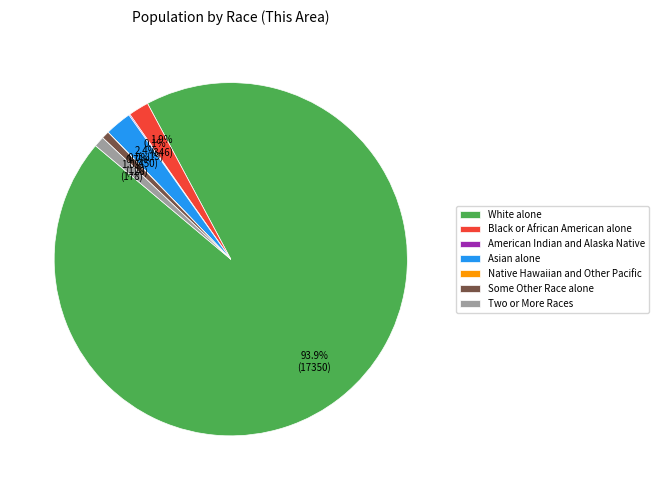

Which slice is the largest?

White alone